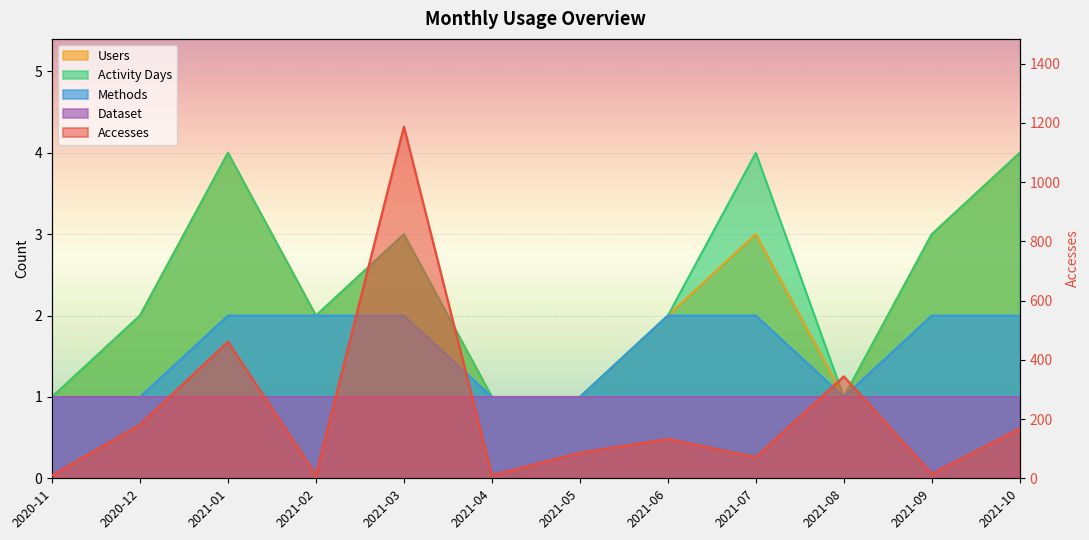

At which category is the sum across all series the highest?

2021-03